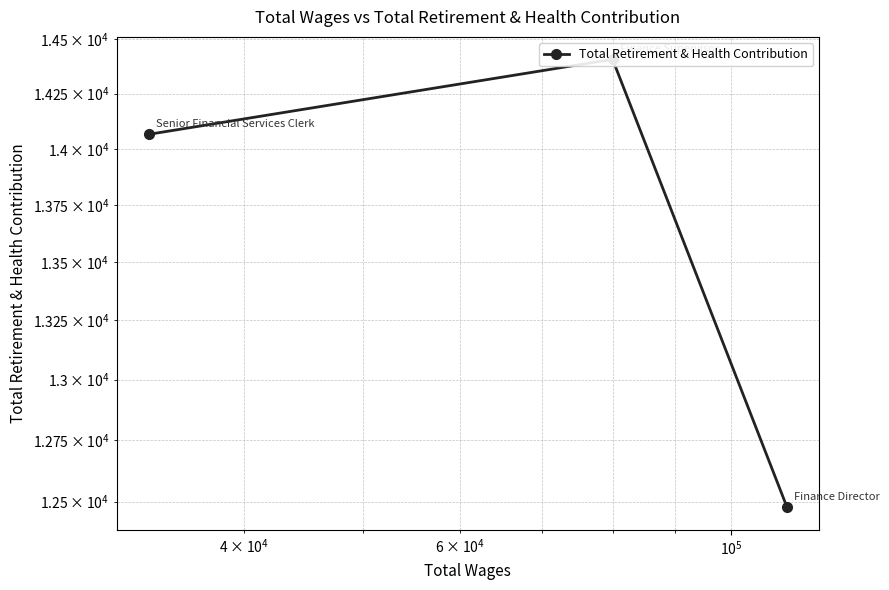

How many data points does each series have?

3